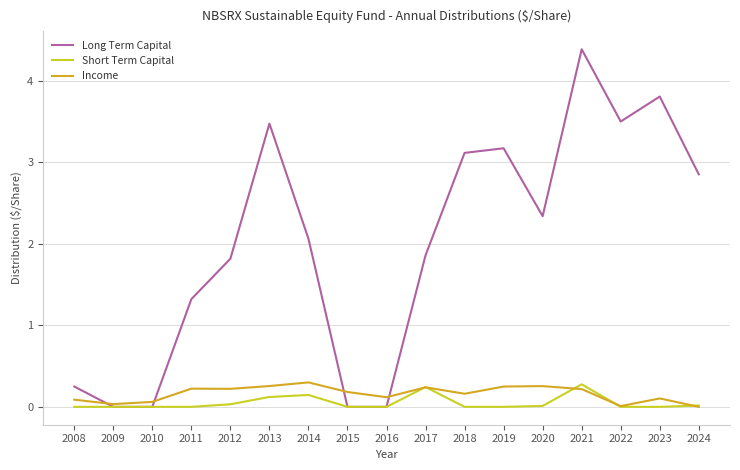

What is the total value across all series at 2008?

0.3